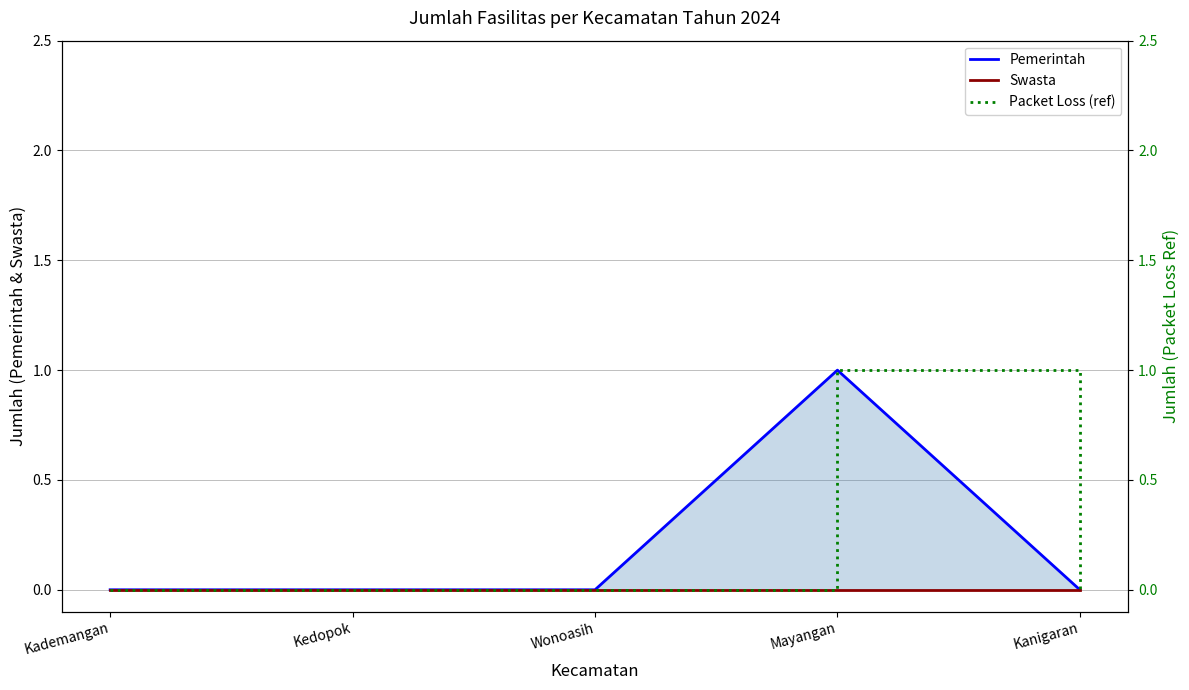

How many Pemerintah values are between 0 and 1?

5